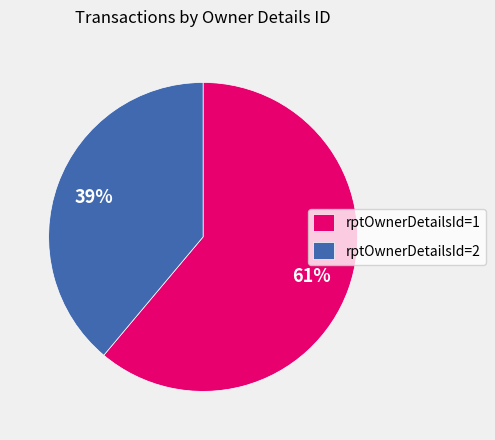

How many segments does this pie chart have?

2